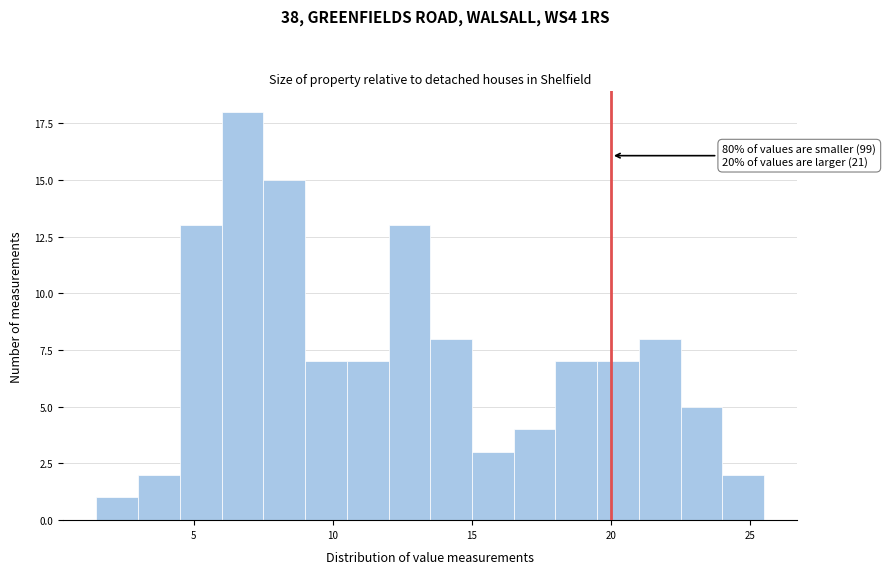

Read against the x-axis, roughly where is the centre of the tallest bar?

7.0